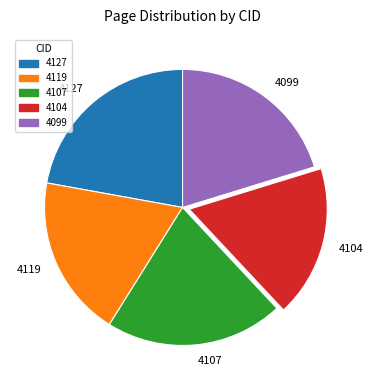

Which category has the smallest portion of the pie?

4104